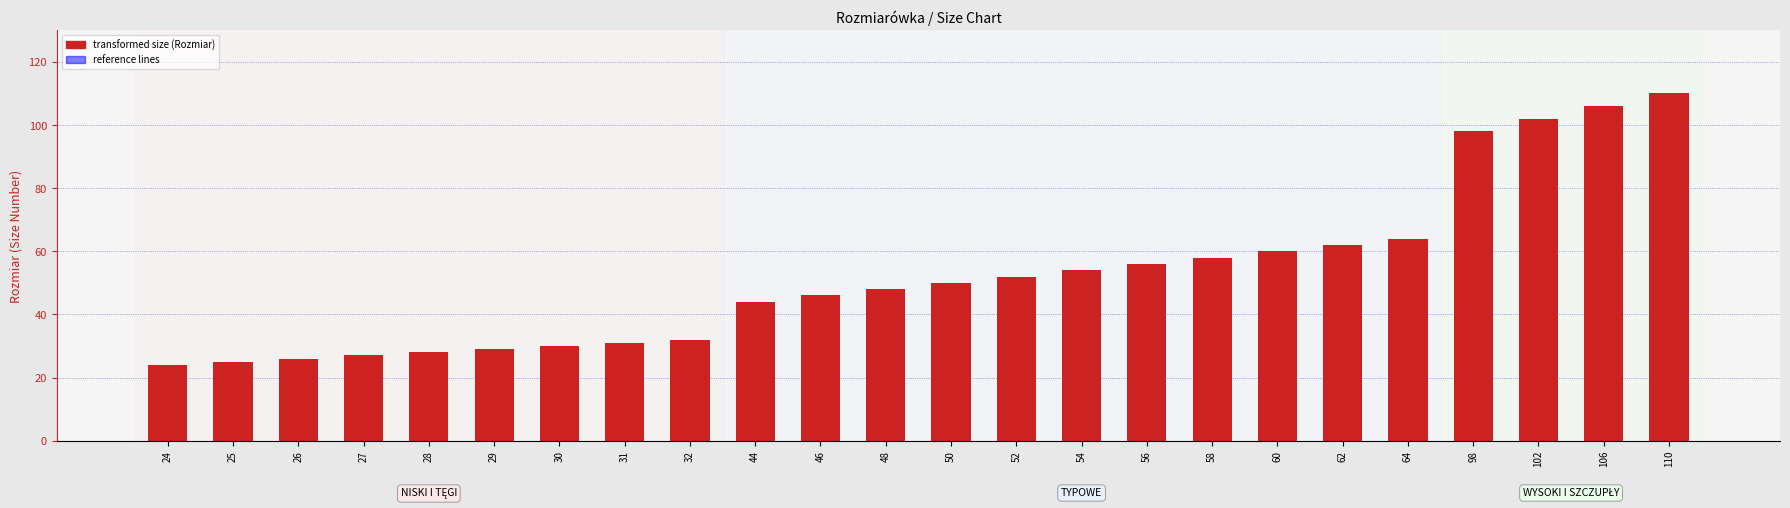

Does the chart contain any negative values?

No